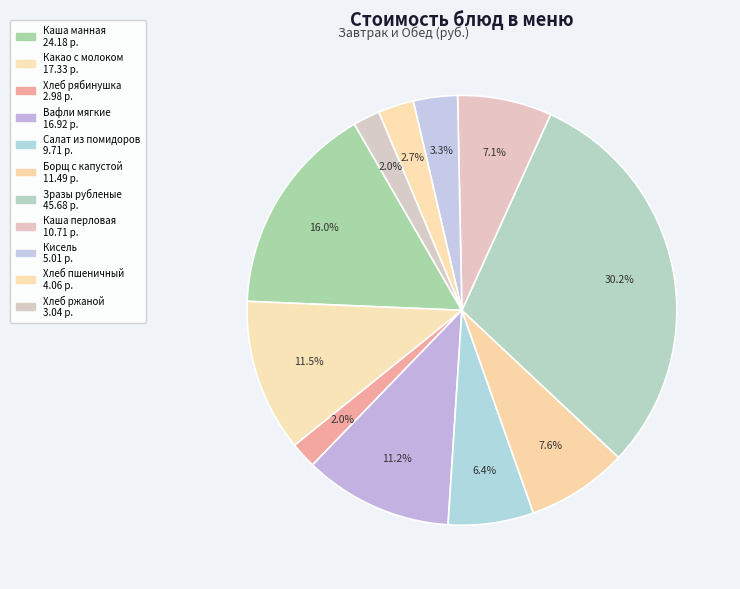

True or false: Вафли мягкие accounts for 18% of the total.

False